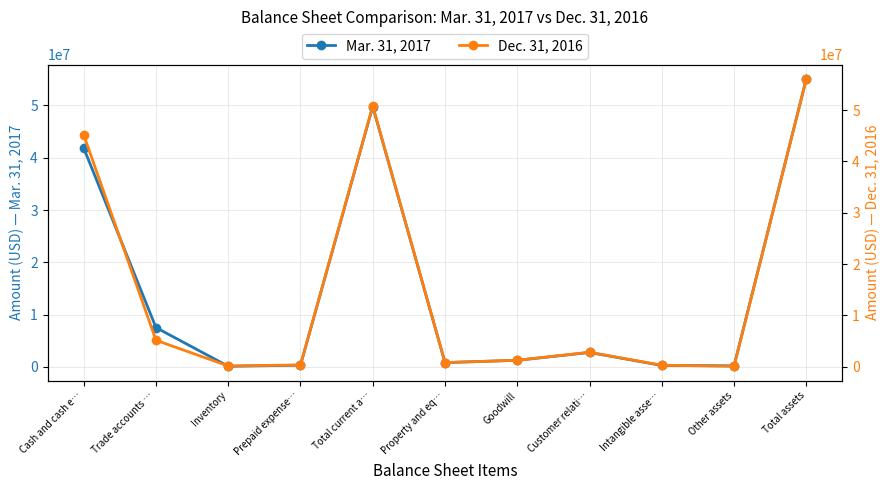

Between which two adjacent categories do Mar. 31, 2017 and Dec. 31, 2016 first intersect?

Cash and cash e… and Trade accounts …